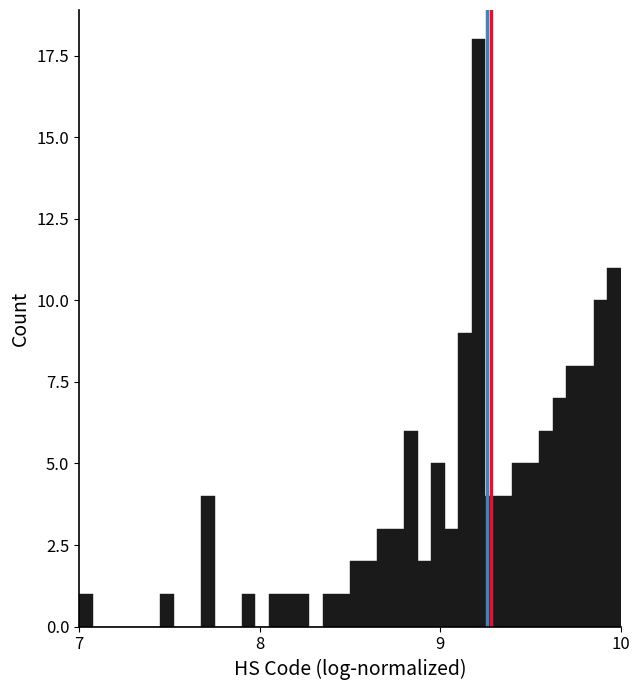

Around what value on the x-axis is the tallest bar? Give the approximate position of its centre, as read against the axis.

9.2